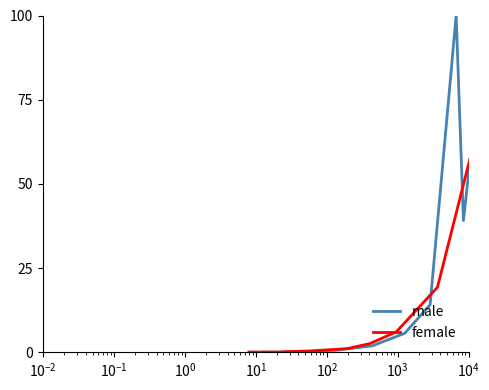

True or false: male has a value of 2.4 at $\mathdefault{10^{2}}$.

False